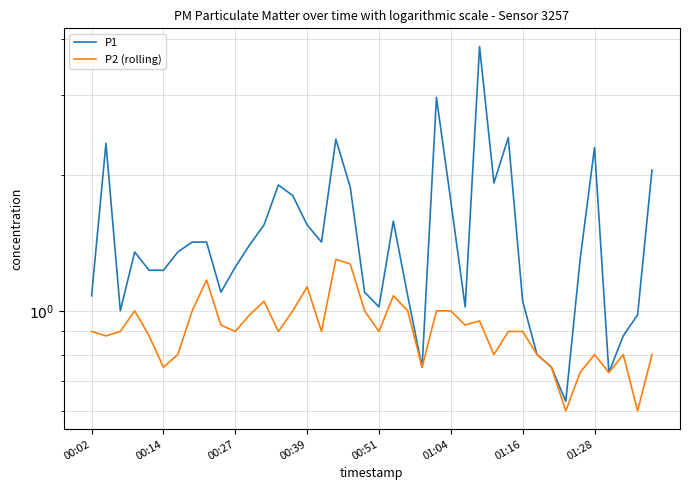

Reading left to right, what are all the values shown in this chart?

P1: 1.1	2.4	1.0	1.4	1.2	1.2	1.4	1.4	1.4	1.1	1.2	1.4	1.6	1.9	1.8	1.6	1.4	2.4	1.9	1.1	1.0	1.6	1.1	0.8	3.0	1.8	1.0	3.9	1.9	2.4	1.1	0.8	0.8	0.6	1.3	2.3	0.7	0.9	1.0	2.0
P2 (rolling): 0.9	0.9	0.9	1.0	0.9	0.8	0.8	1.0	1.2	0.9	0.9	1.0	1.1	0.9	1.0	1.1	0.9	1.3	1.3	1.0	0.9	1.1	1.0	0.8	1.0	1.0	0.9	0.9	0.8	0.9	0.9	0.8	0.8	0.6	0.7	0.8	0.7	0.8	0.6	0.8